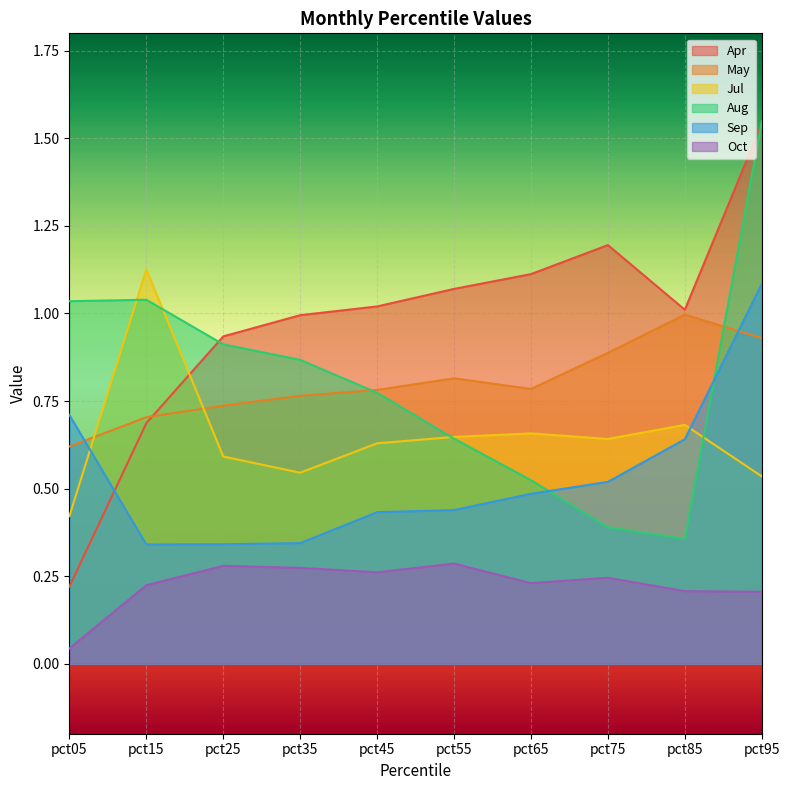

Reading right to left, list all the values displayed in this chart.

Apr: 1.5	1.0	1.2	1.1	1.1	1.0	1.0	0.9	0.7	0.2
May: 0.9	1.0	0.9	0.8	0.8	0.8	0.8	0.7	0.7	0.6
Jul: 0.5	0.7	0.6	0.7	0.6	0.6	0.5	0.6	1.1	0.4
Aug: 1.5	0.4	0.4	0.5	0.6	0.8	0.9	0.9	1.0	1.0
Sep: 1.1	0.6	0.5	0.5	0.4	0.4	0.3	0.3	0.3	0.7
Oct: 0.2	0.2	0.2	0.2	0.3	0.3	0.3	0.3	0.2	0.0